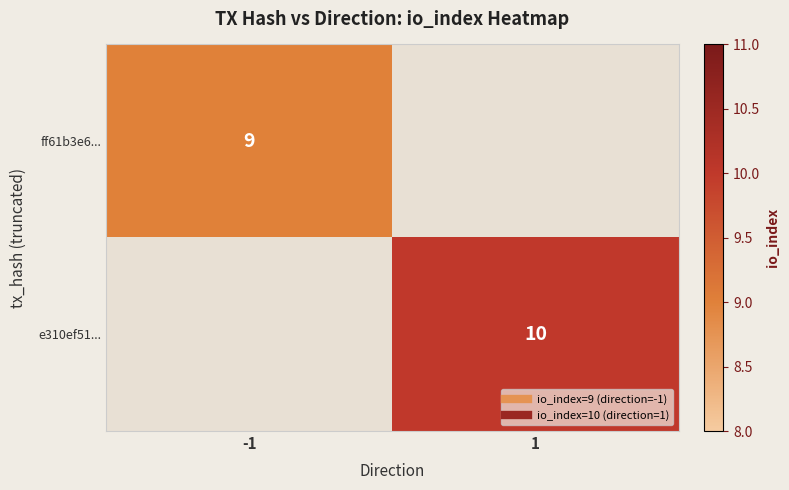

List the series in order of their overall mean, lowest first.

ff61b3e6..., e310ef51...